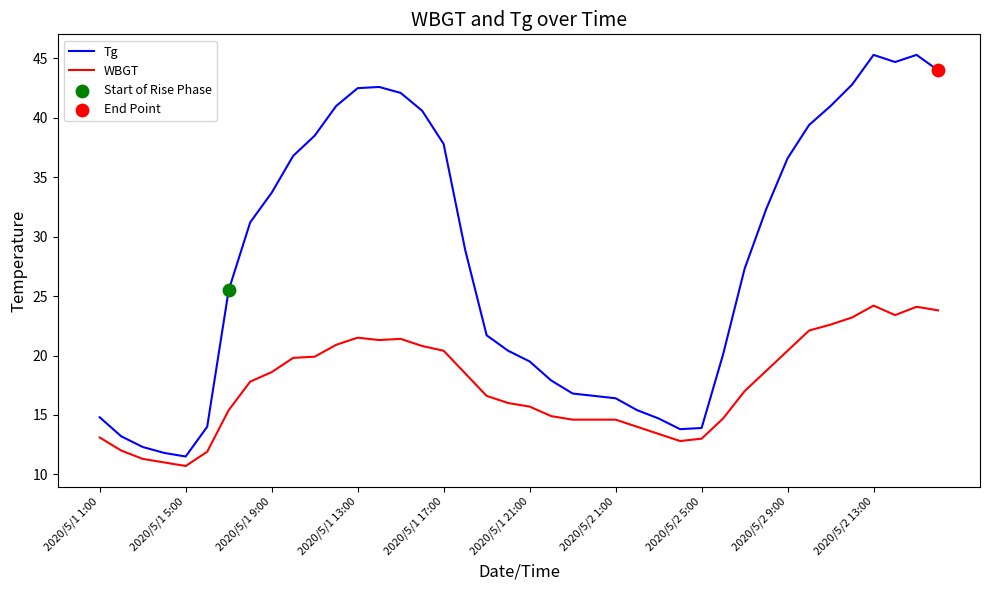

What is the minimum value for Tg?

11.5